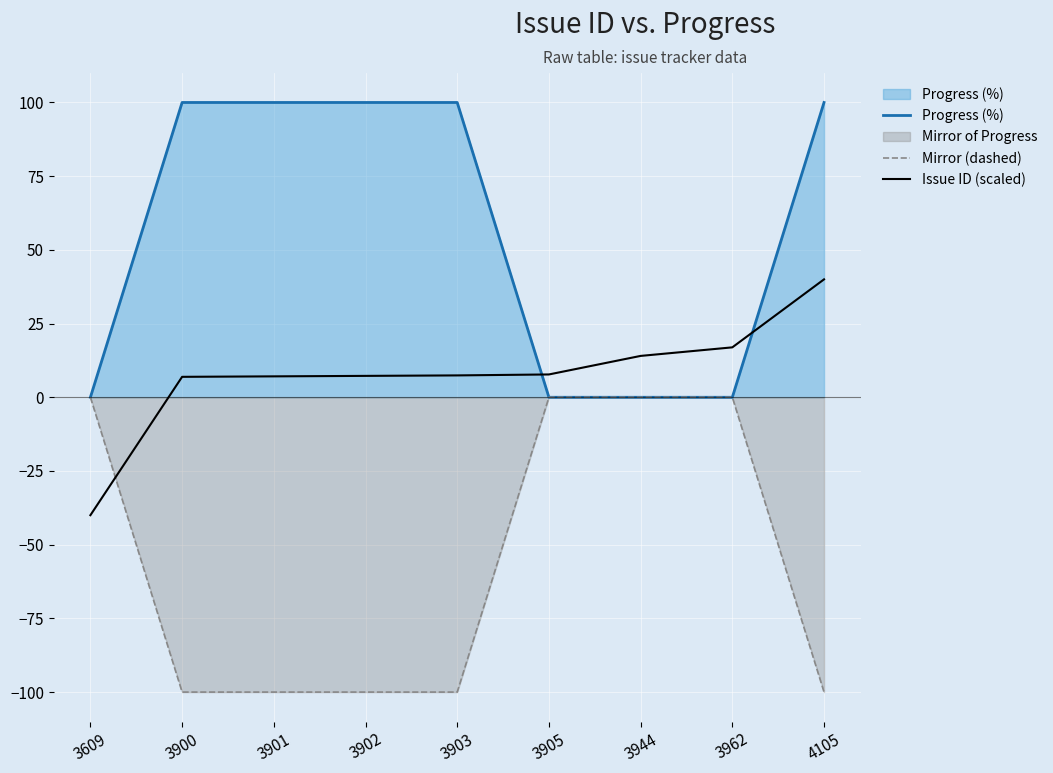

How many Progress (%) values are between 0 and 100?

9